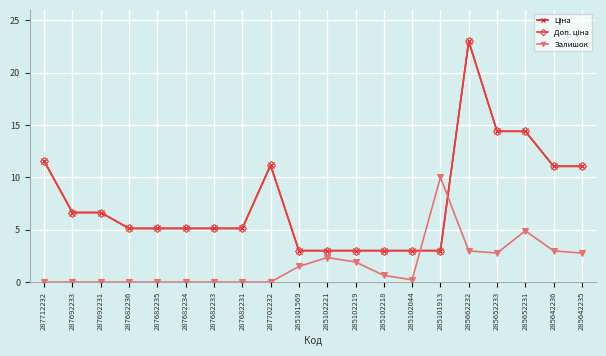

Does the chart have visible grid lines?

Yes